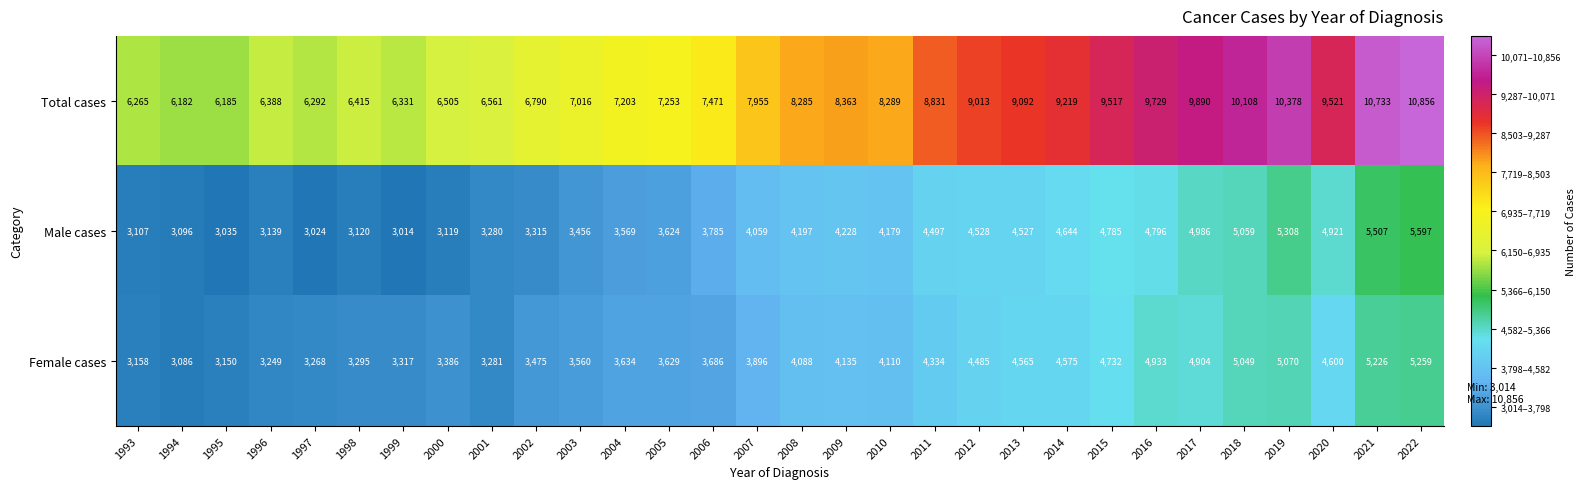

What is the spread (max minus min) of values at 1997?

3268